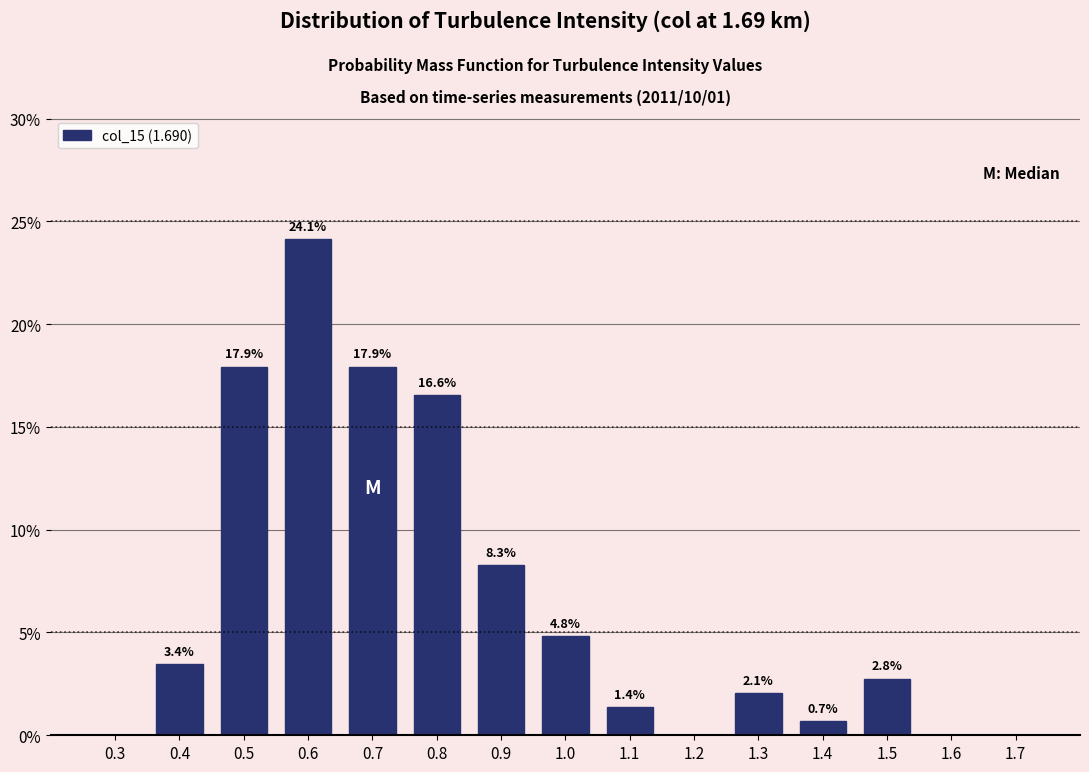

Over which range of the x-axis is the bar tallest?

0.55 to 0.65